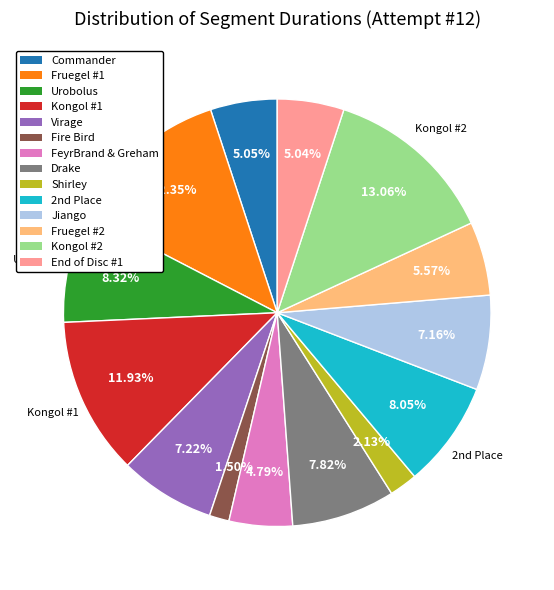

Combined, what portion of the pie is End of Disc #1 and Virage?

12.3%